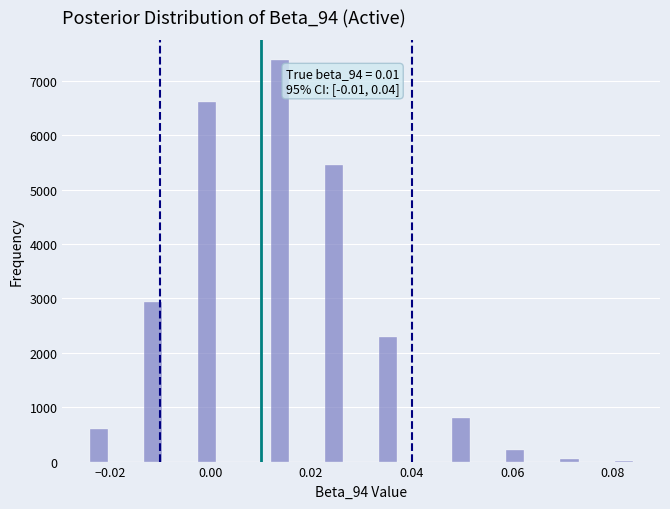

Around what value on the x-axis is the tallest bar? Give the approximate position of its centre, as read against the axis.

0.014